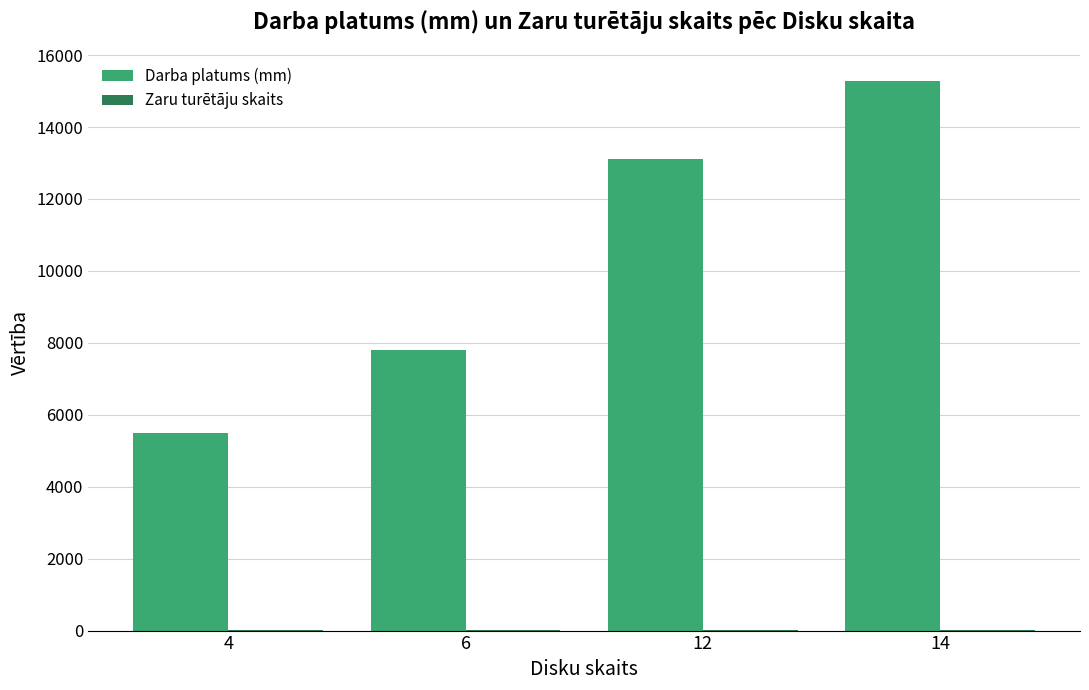

Which series has the largest total across all categories?

Darba platums (mm)